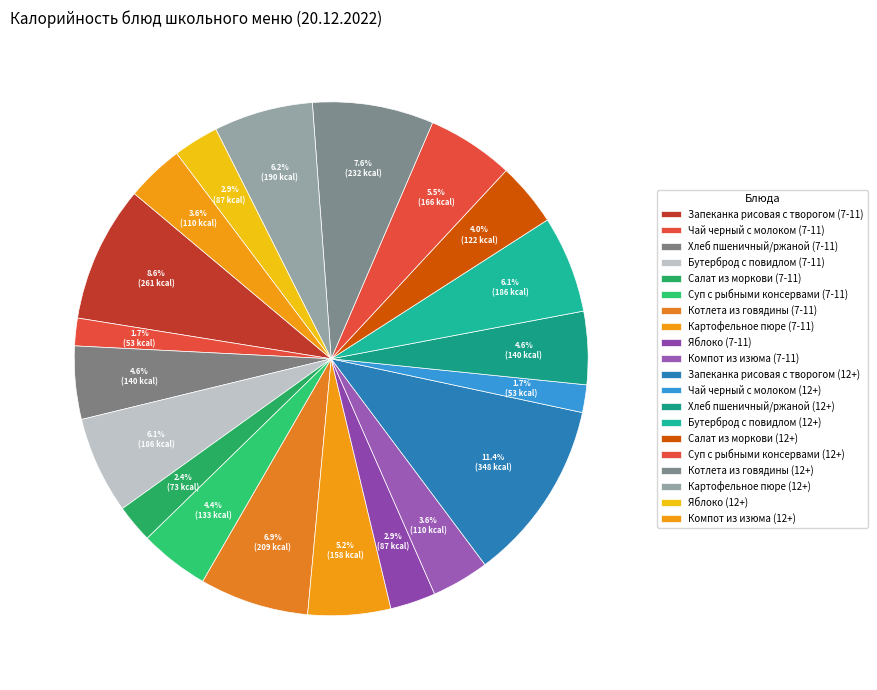

Rank the categories by value from lowest to highest.

Чай черный с молоком (7-11), Чай черный с молоком (12+), Салат из моркови (7-11), Яблоко (7-11), Яблоко (12+), Компот из изюма (7-11), Компот из изюма (12+), Салат из моркови (12+), Суп с рыбными консервами (7-11), Хлеб пшеничный/ржаной (7-11), Хлеб пшеничный/ржаной (12+), Картофельное пюре (7-11), Суп с рыбными консервами (12+), Бутерброд с повидлом (7-11), Бутерброд с повидлом (12+), Картофельное пюре (12+), Котлета из говядины (7-11), Котлета из говядины (12+), Запеканка рисовая с творогом (7-11), Запеканка рисовая с творогом (12+)